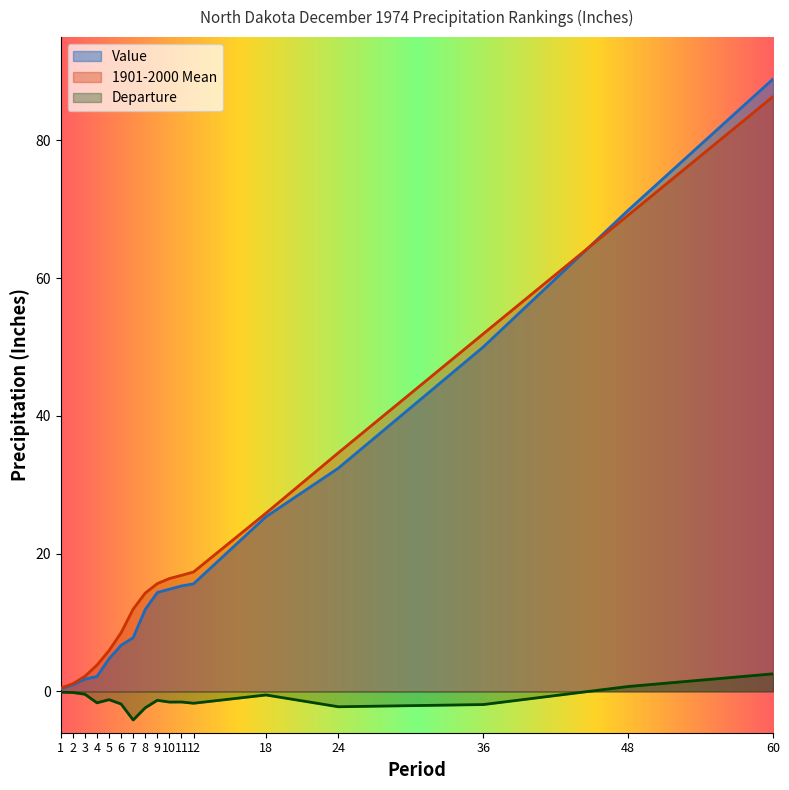

Is the value of Value at 5 greater than the value of Departure at 3?

Yes